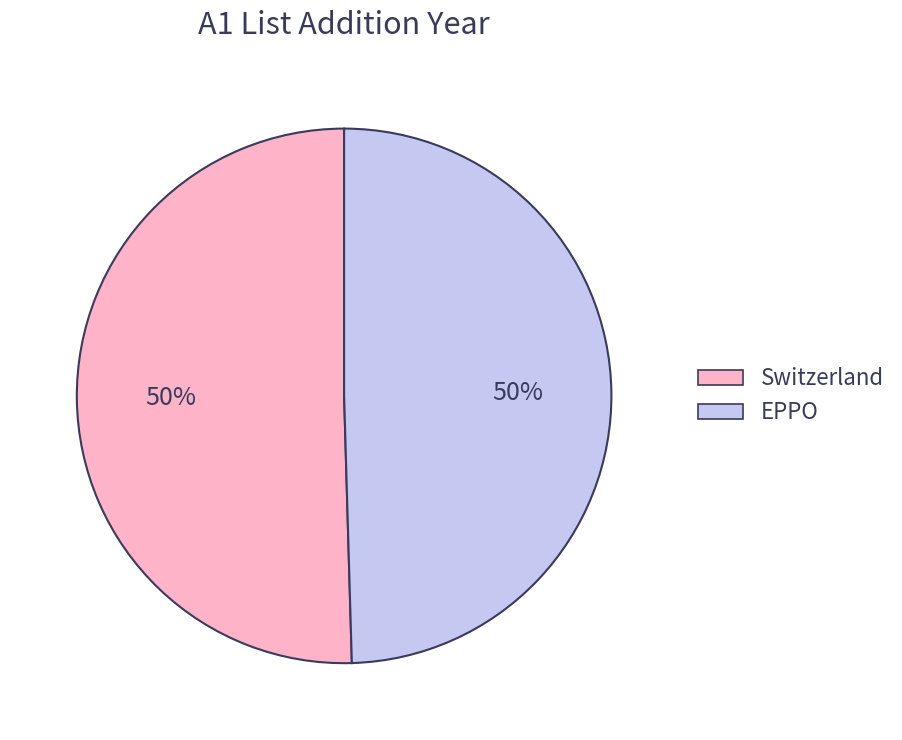

The EPPO slice represents 50% of the pie. True or false?

True